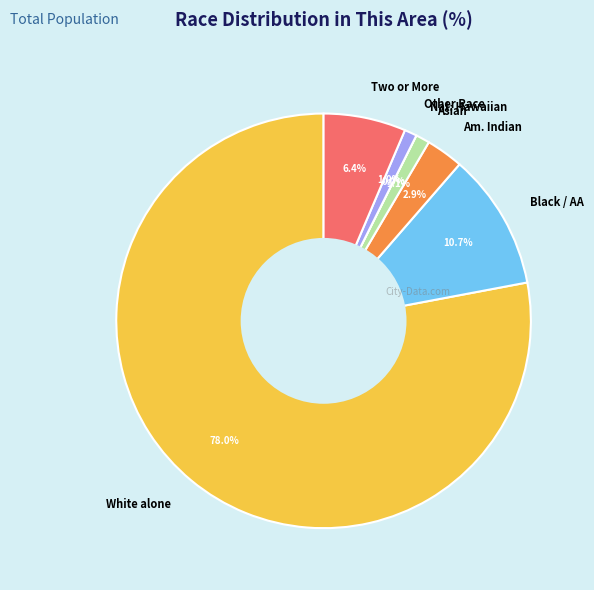

What is the largest slice in the pie chart?

White alone